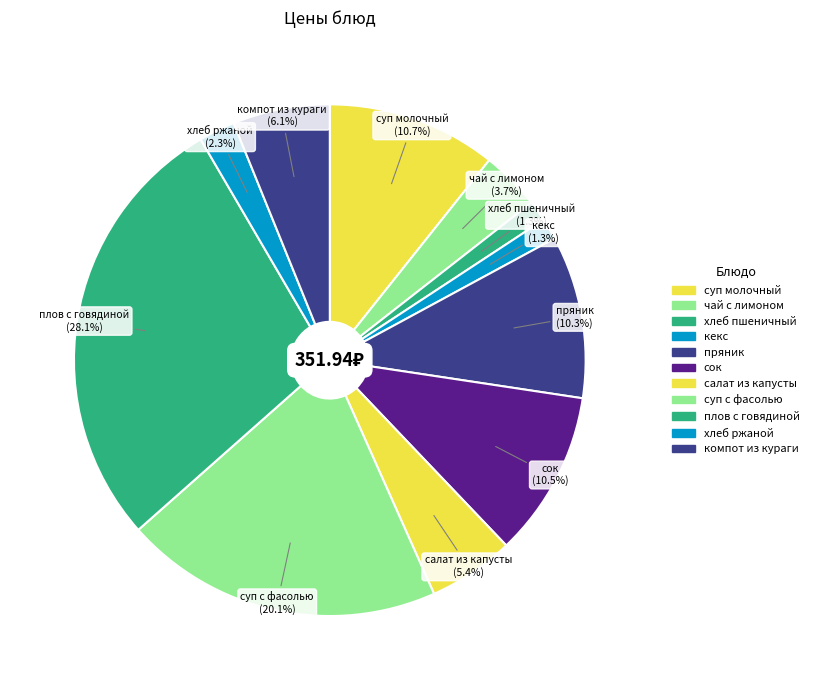

How many slices are in this pie chart?

11